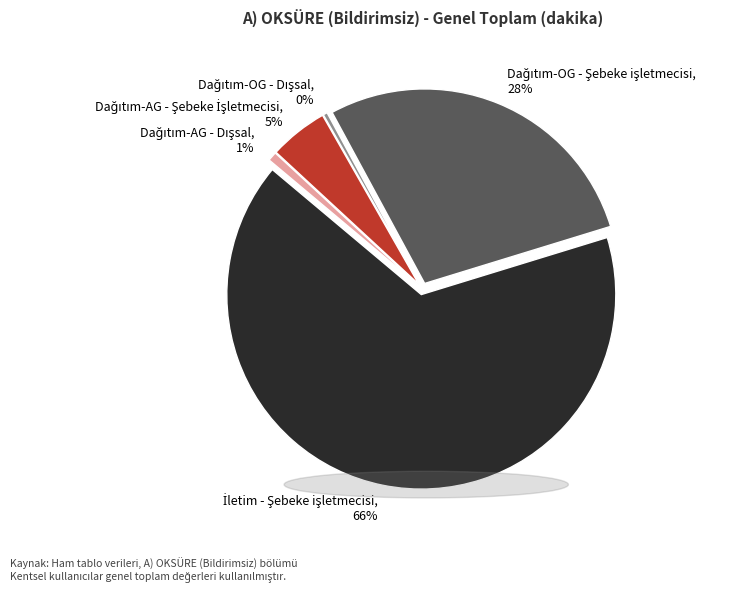

True or false: Dağıtım-OG - Dışsal accounts for 0% of the total.

True